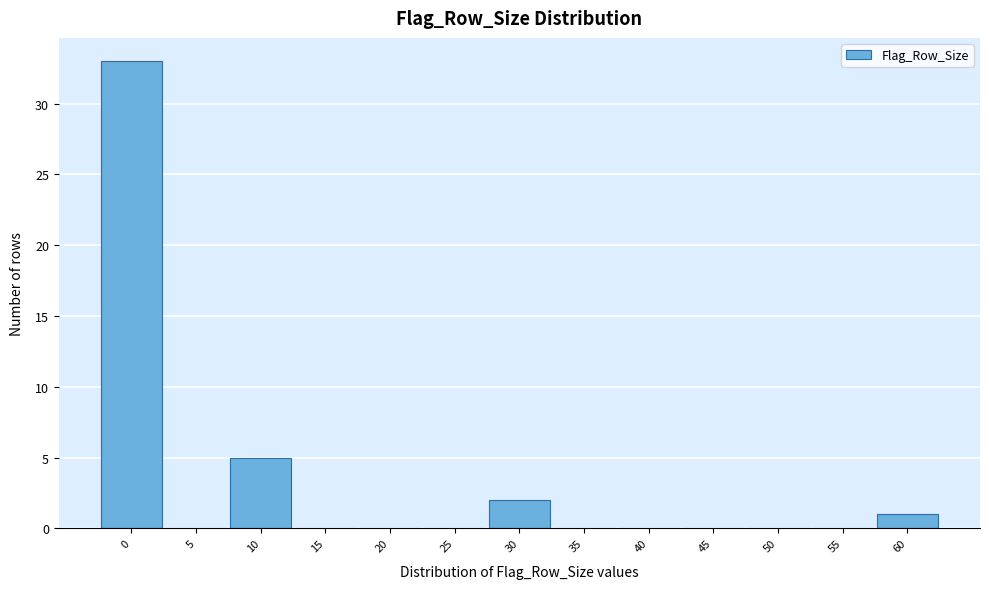

Reading right to left, list all the values displayed in this chart.

60=1	55=0	50=0	45=0	40=0	35=0	30=2	25=0	20=0	15=0	10=5	5=0	0=33